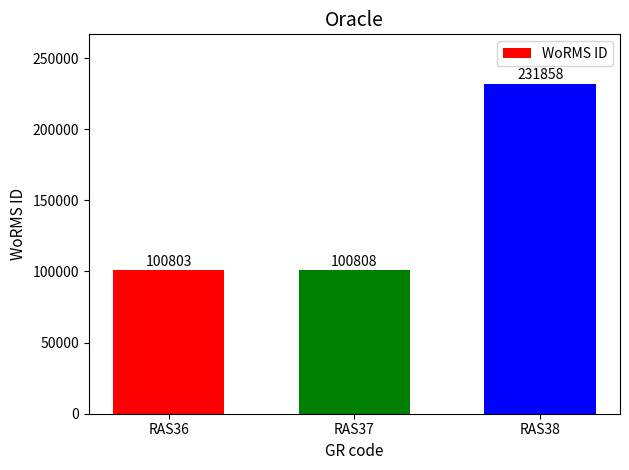

List the labels in order of value, largest first.

RAS38, RAS37, RAS36